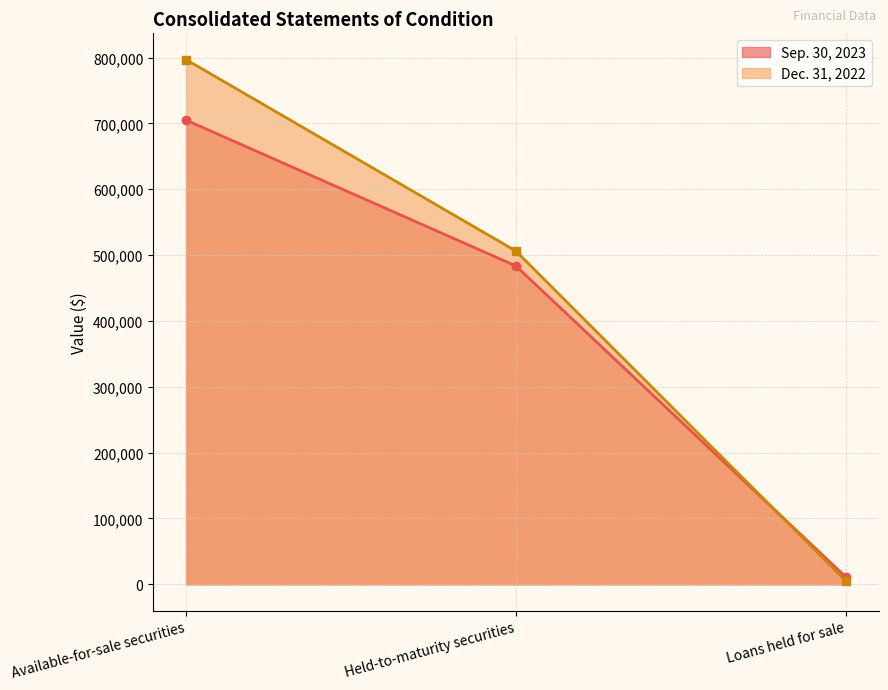

What is the label of the 2nd point from the left?

Held-to-maturity securities